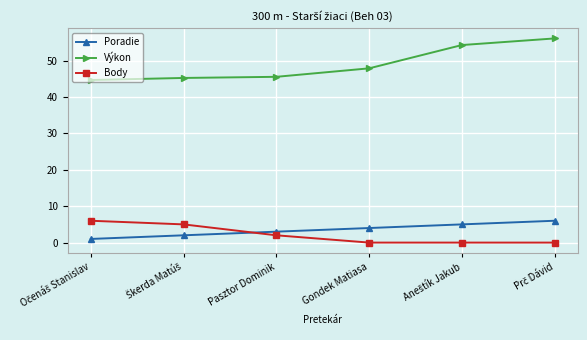

The value of Poradie at Gondek Matiasa is 4.0. True or false?

True